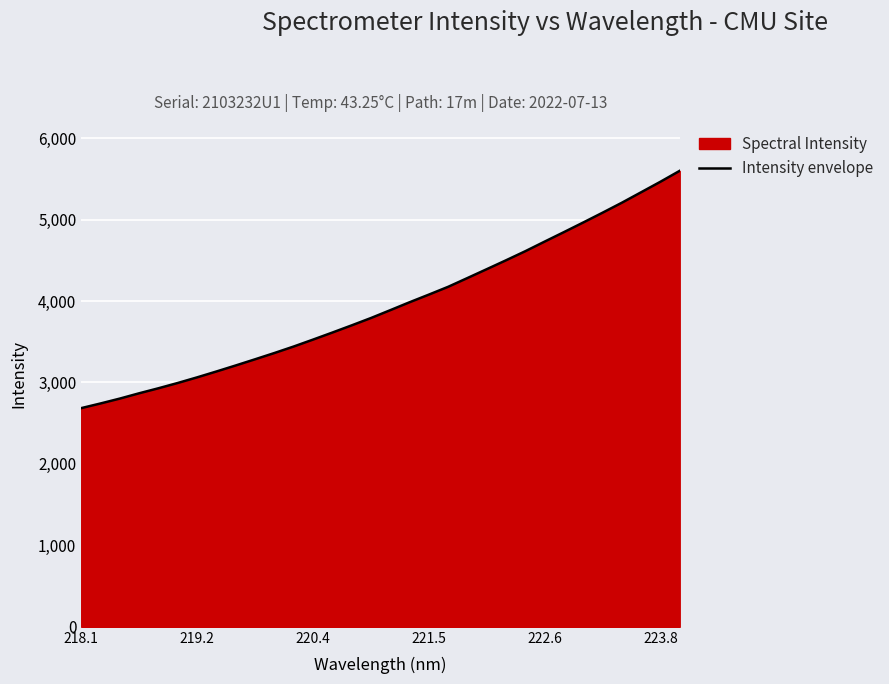

Does the chart display data point markers on the line(s)?

No